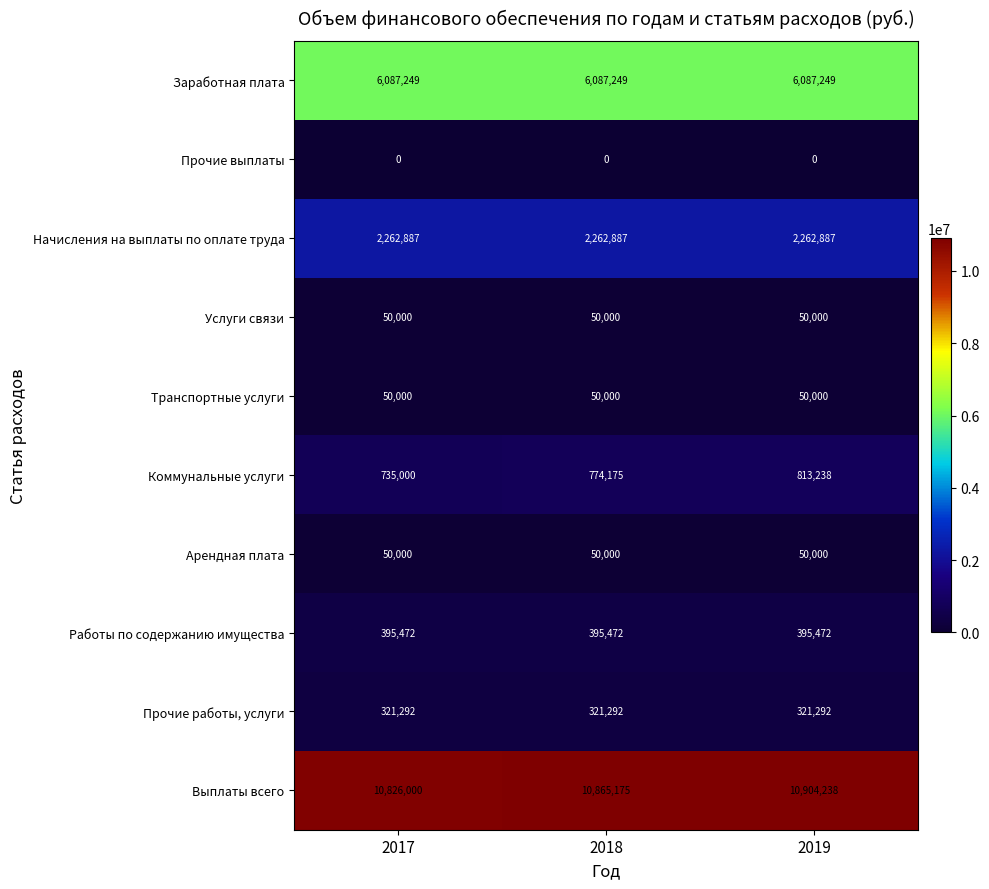

Is it true that Выплаты всего equals 3647513 at 2017?

False